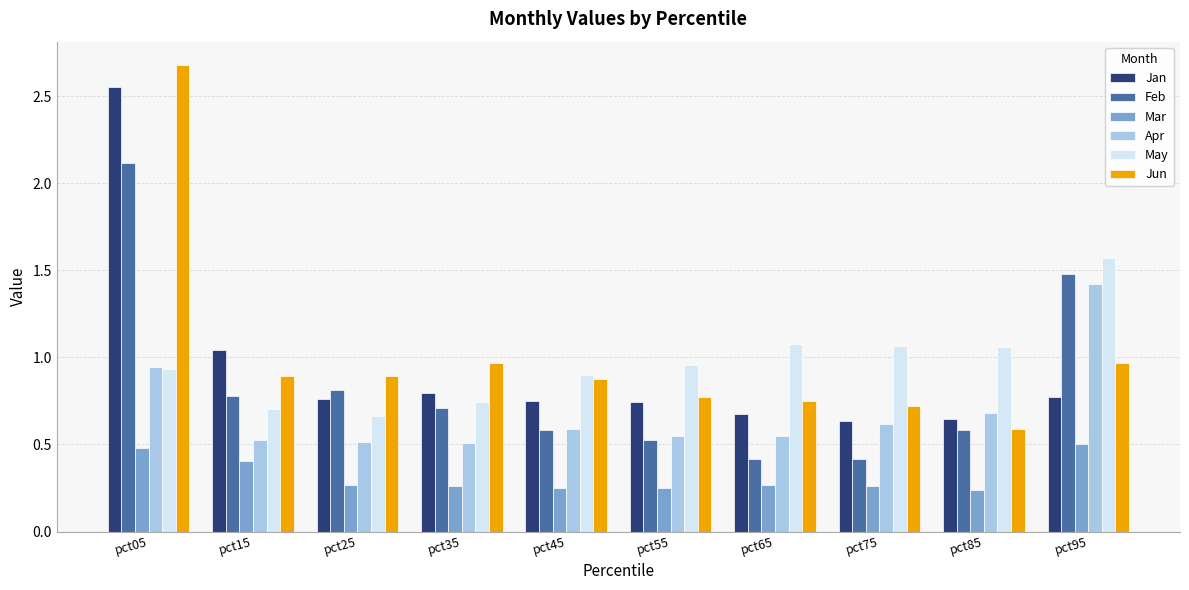

At which category is the sum across all series the highest?

pct05